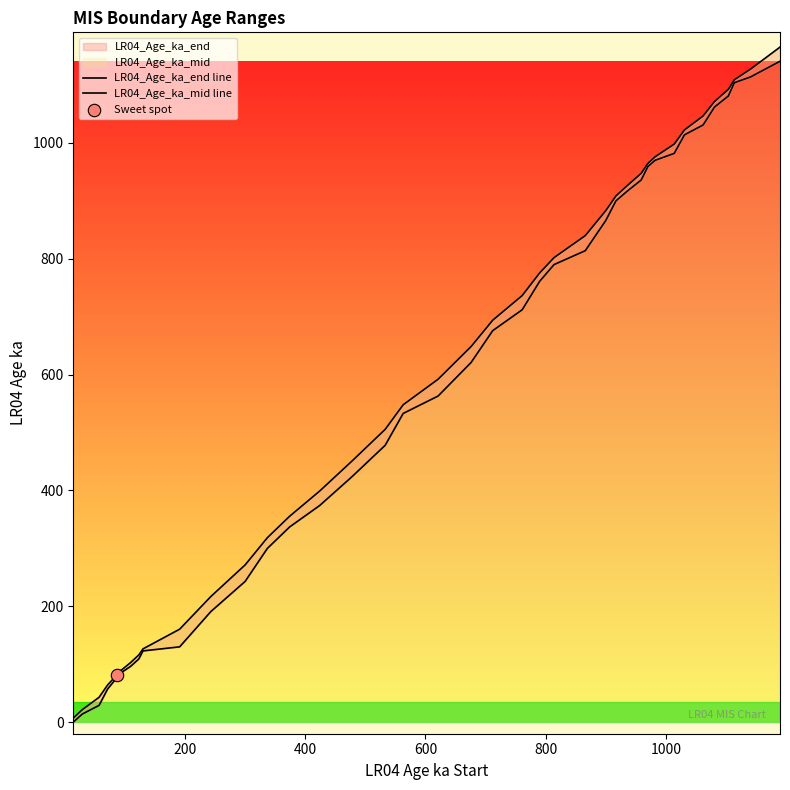

Which series has the largest Y range (max minus min)?

LR04_Age_ka_mid line